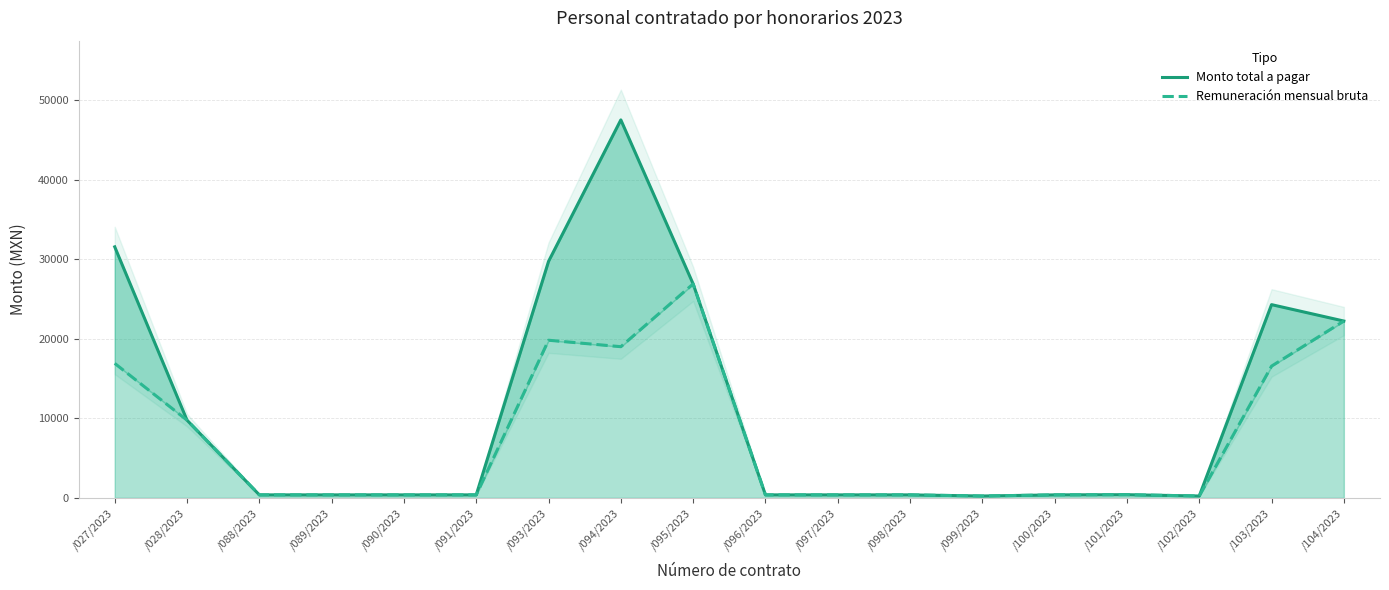

True or false: Monto total a pagar has more than 0 points higher than both neighbors.

True